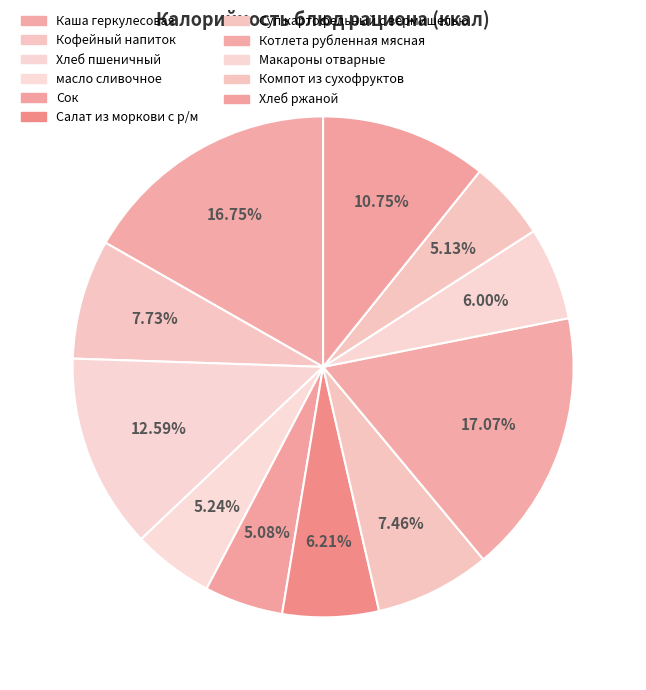

Is Кофейный напиток the majority of the pie?

No